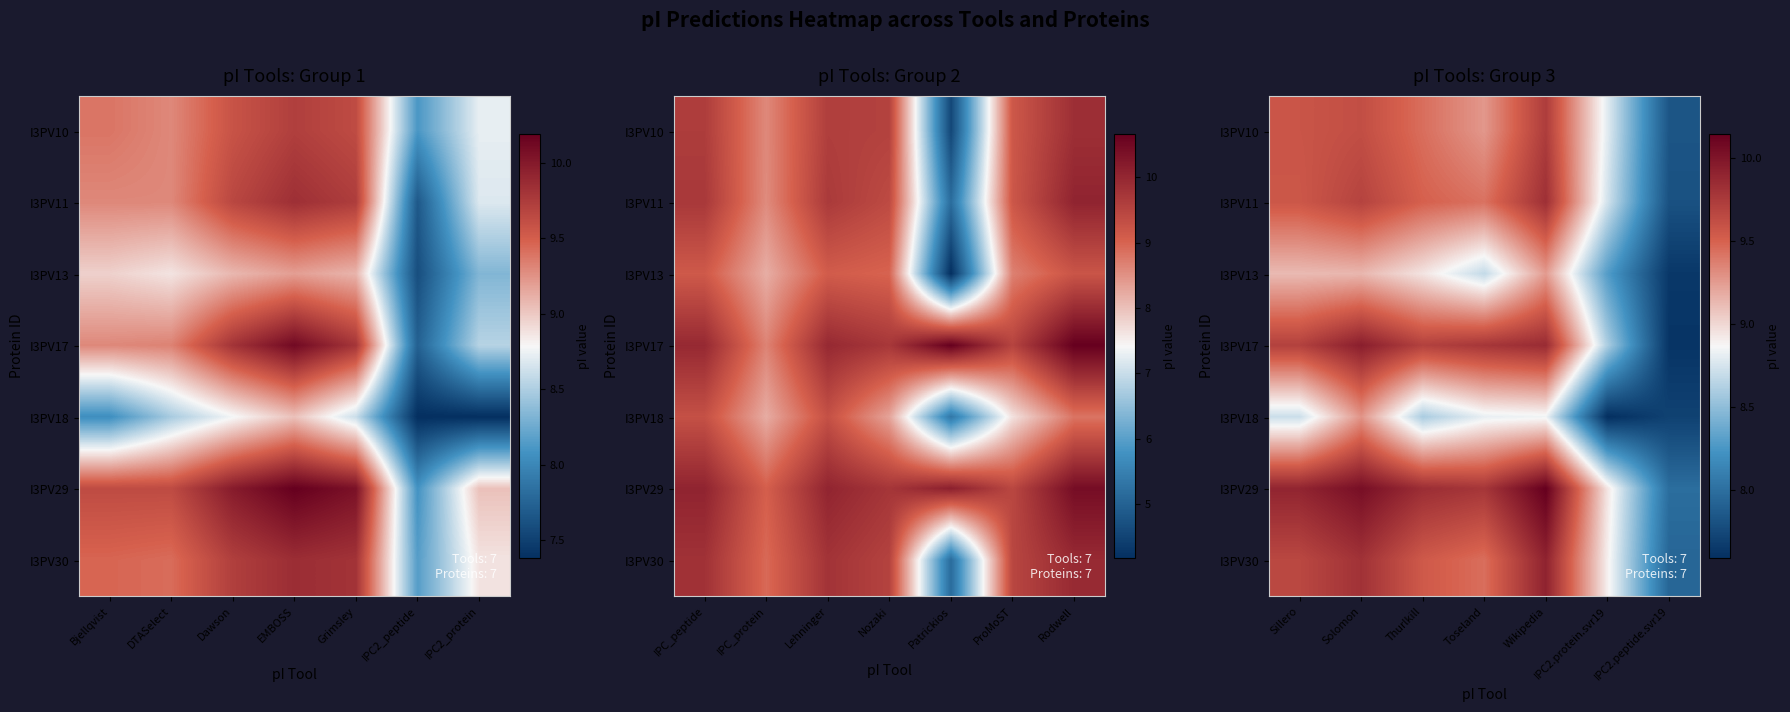

How many values in the I3PV29 series exceed 9?

5